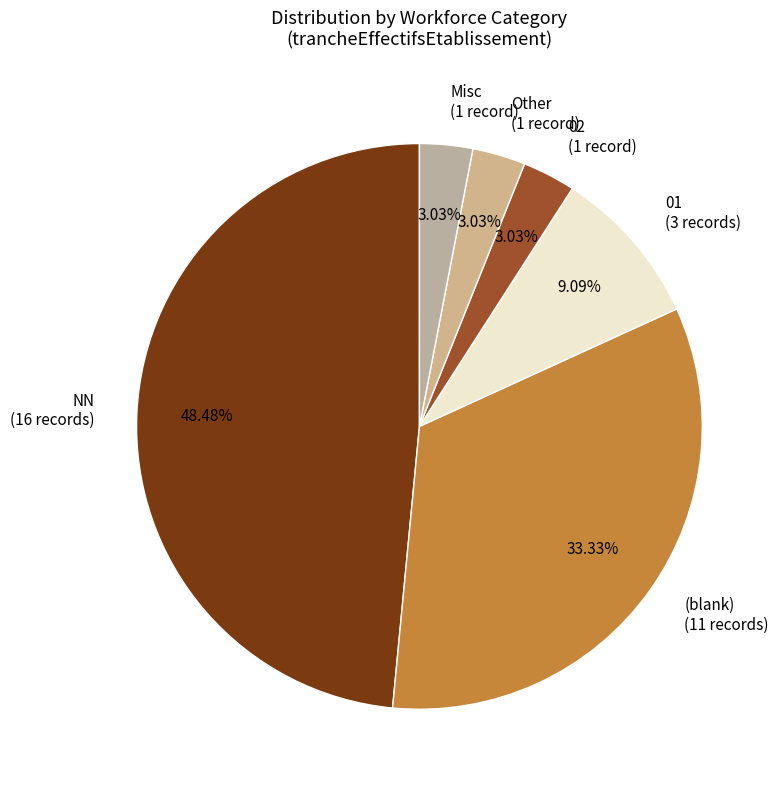

What is the largest slice in the pie chart?

NN